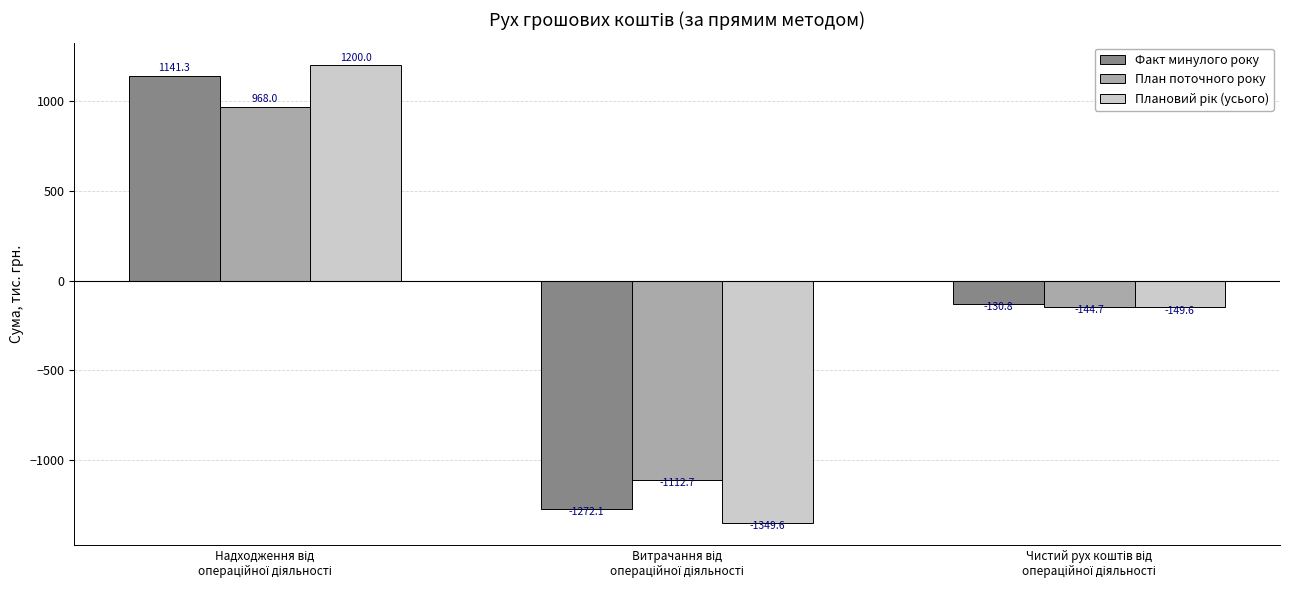

Which series has the largest total across all categories?

Факт минулого року